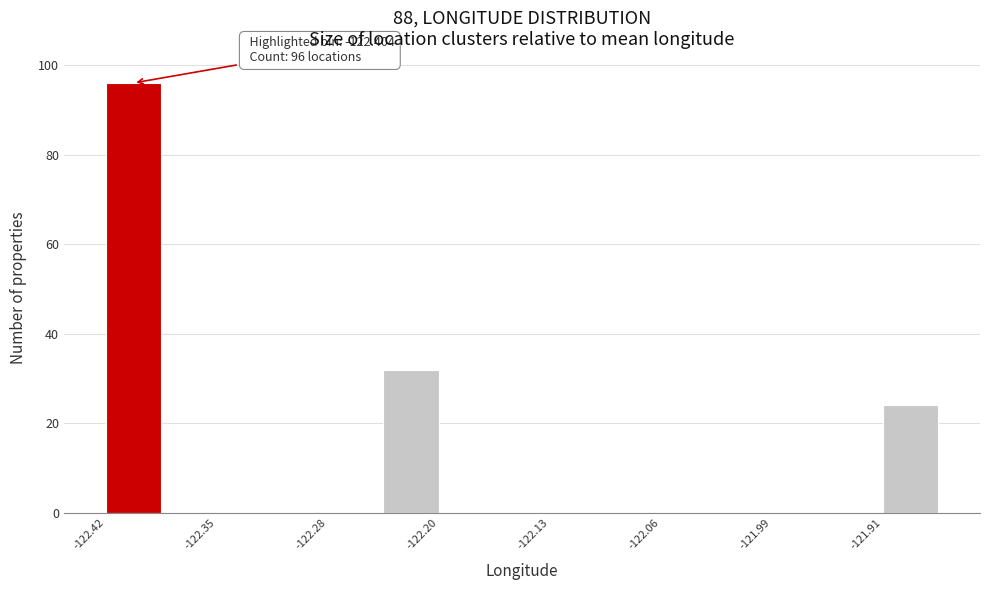

Around what value on the x-axis is the tallest bar? Give the approximate position of its centre, as read against the axis.

-122.40